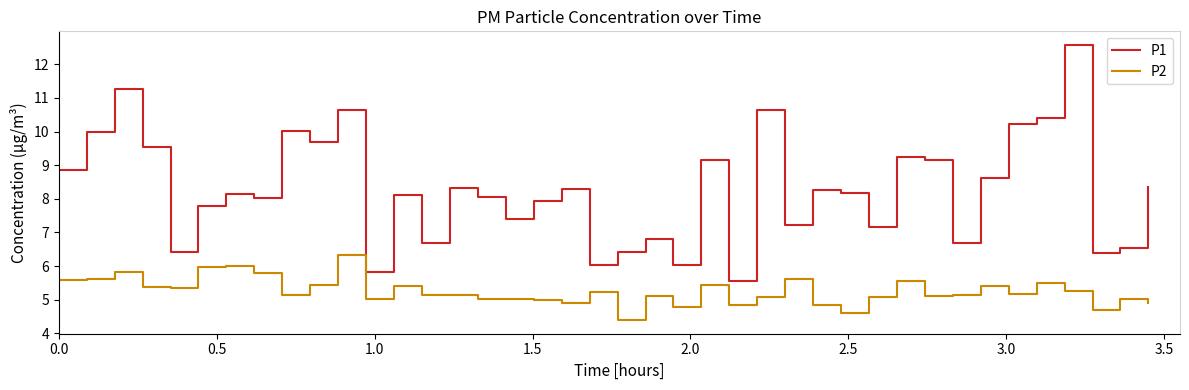

Rank the series by their maximum value, from lowest to highest.

P2, P1